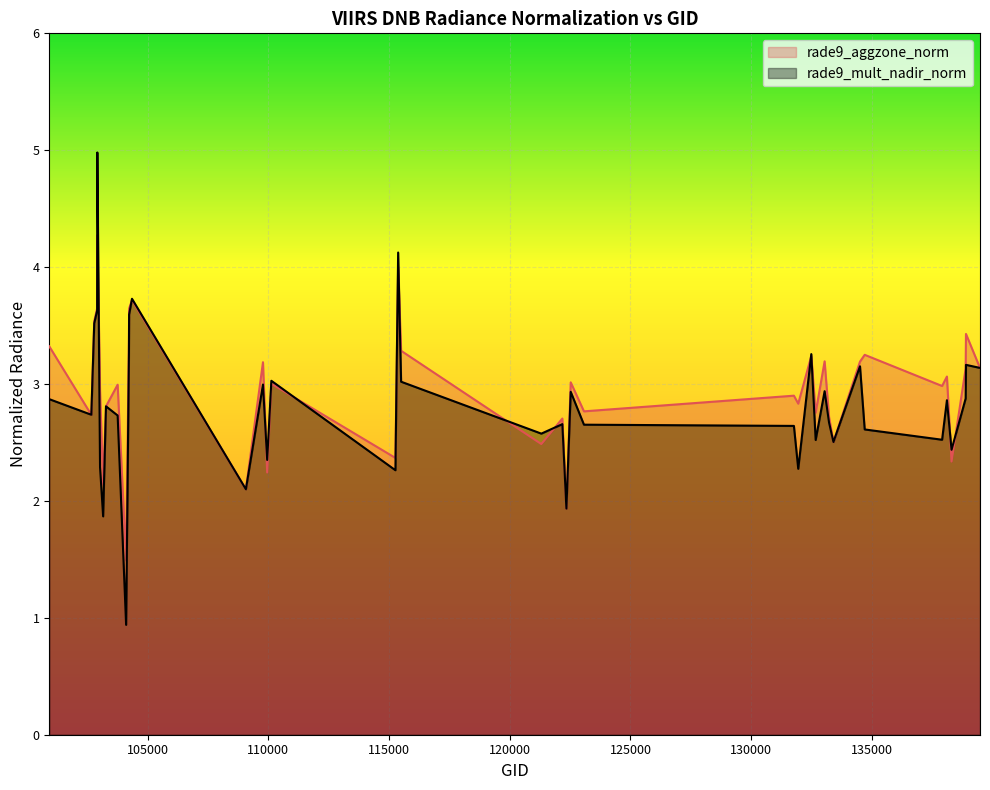

At which category does rade9_aggzone_norm reach its first local valley?

102671